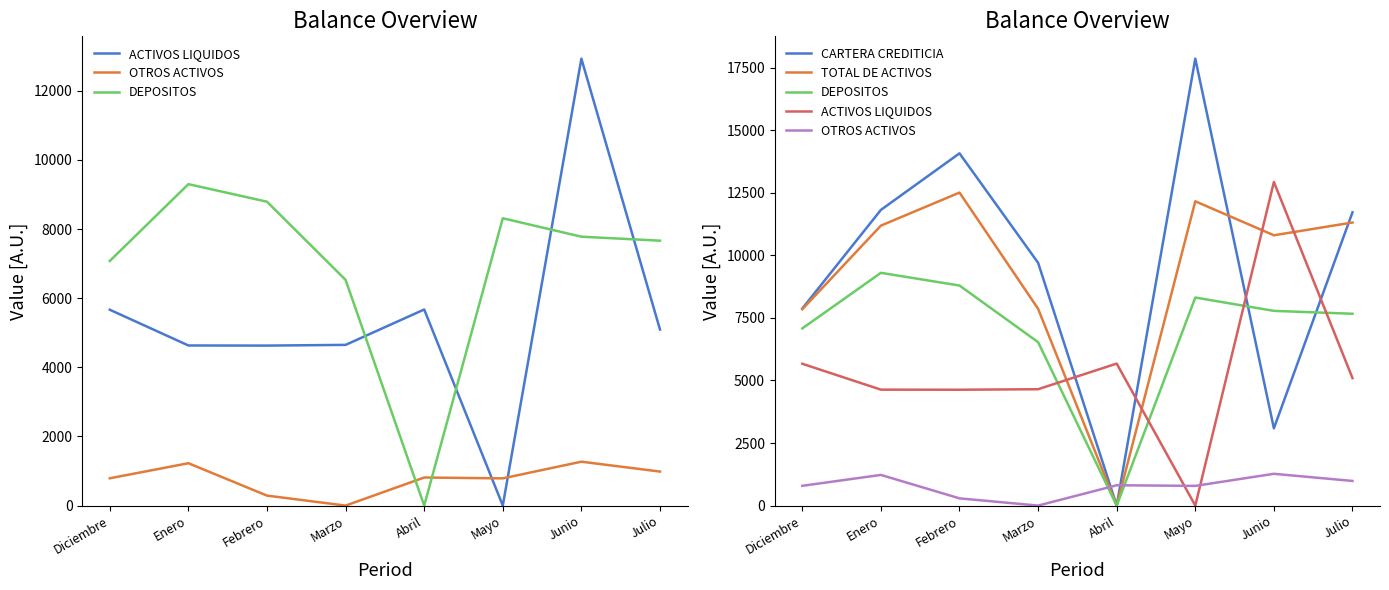

List the labels in order of ACTIVOS LIQUIDOS value, smallest first.

Mayo, Febrero, Enero, Marzo, Julio, Diciembre, Abril, Junio